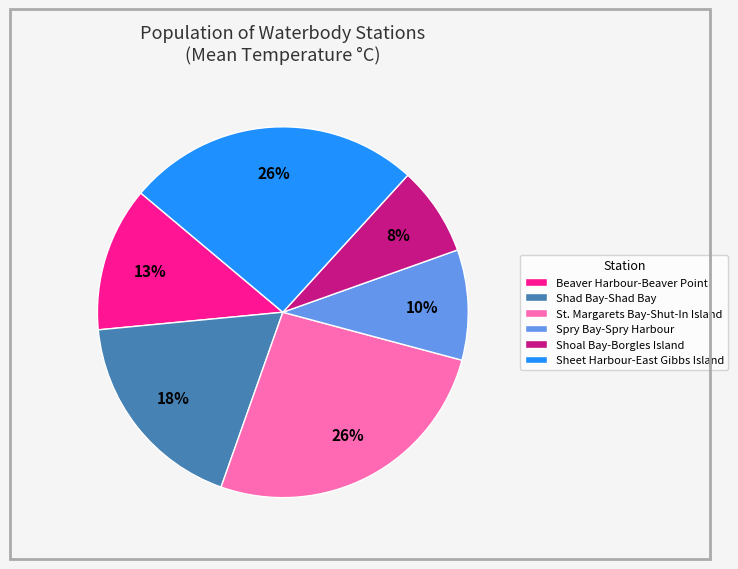

Between Beaver Harbour-Beaver Point and St. Margarets Bay-Shut-In Island, which is larger?

St. Margarets Bay-Shut-In Island